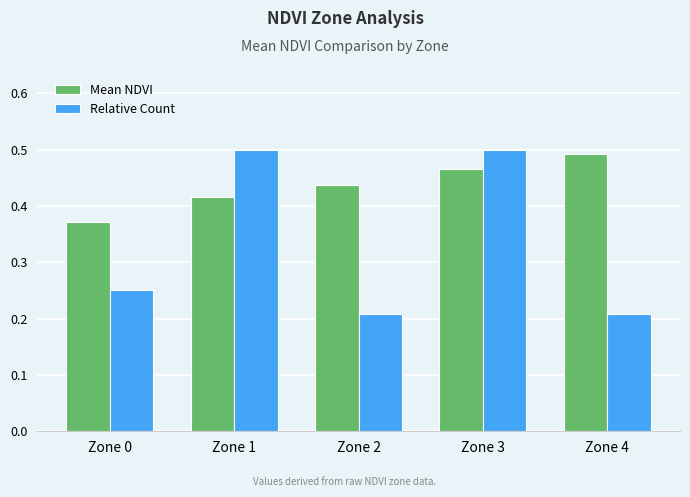

Which category has the highest value in the Mean NDVI series?

Zone 4